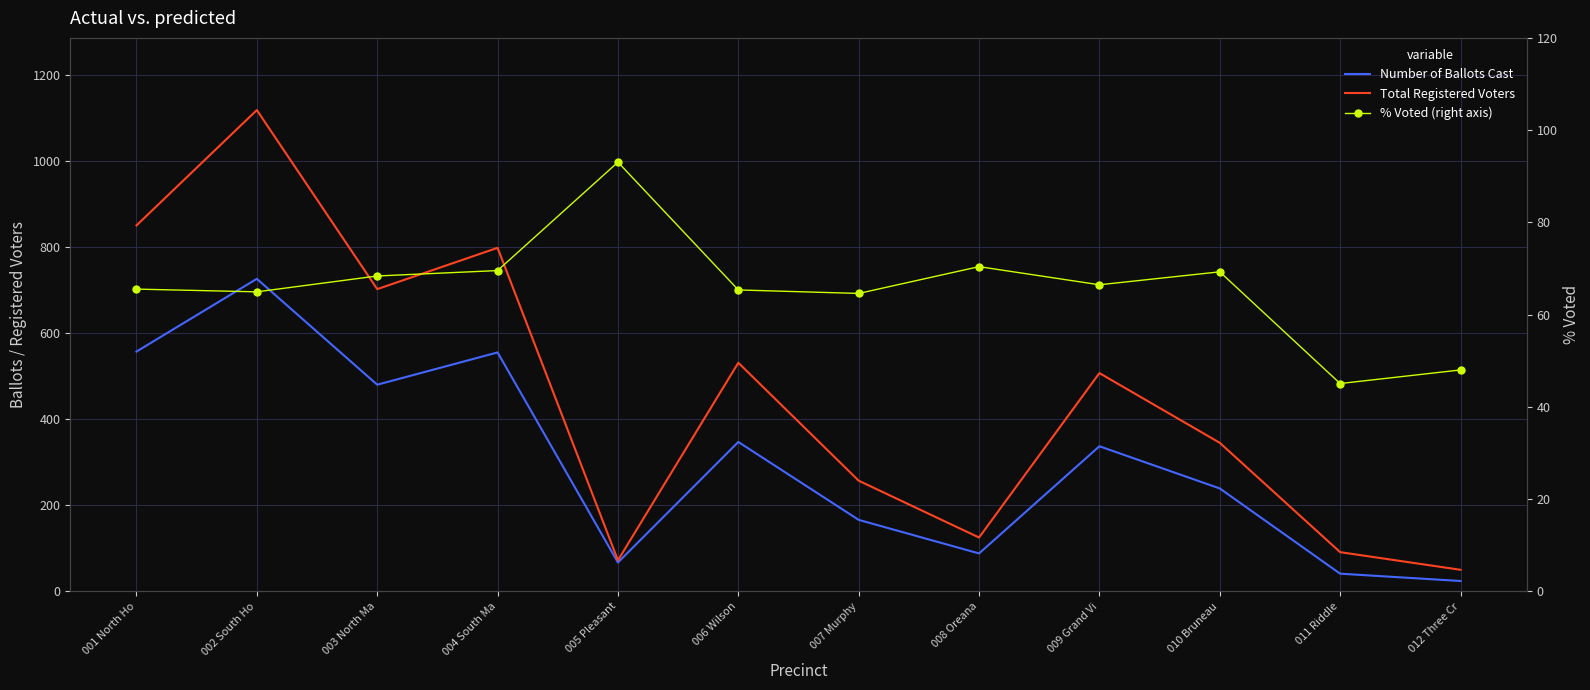

What is the average value of the % Voted (right axis) series?

65.9